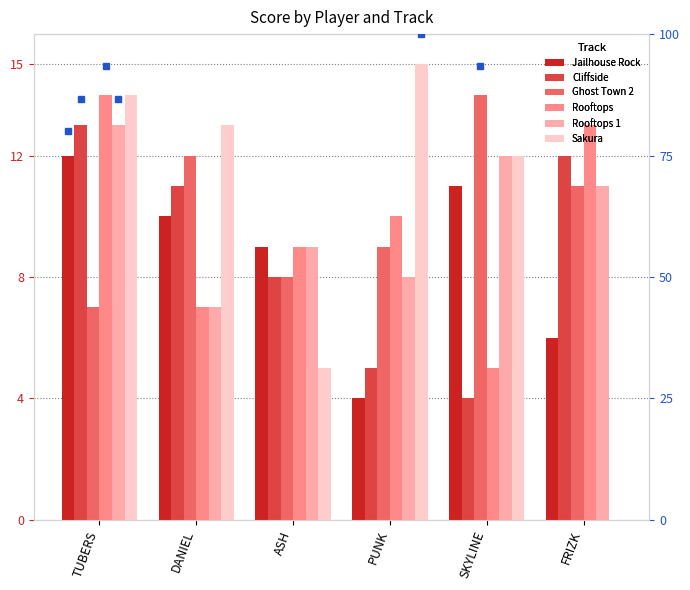

What is the label of the 3rd bar from the right?

PUNK